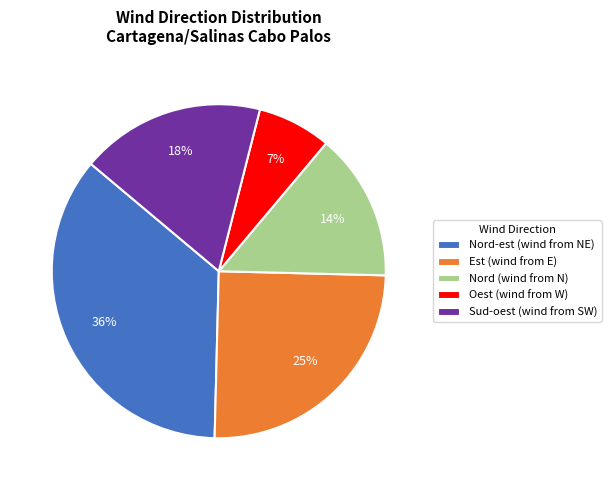

How many slices are in this pie chart?

5